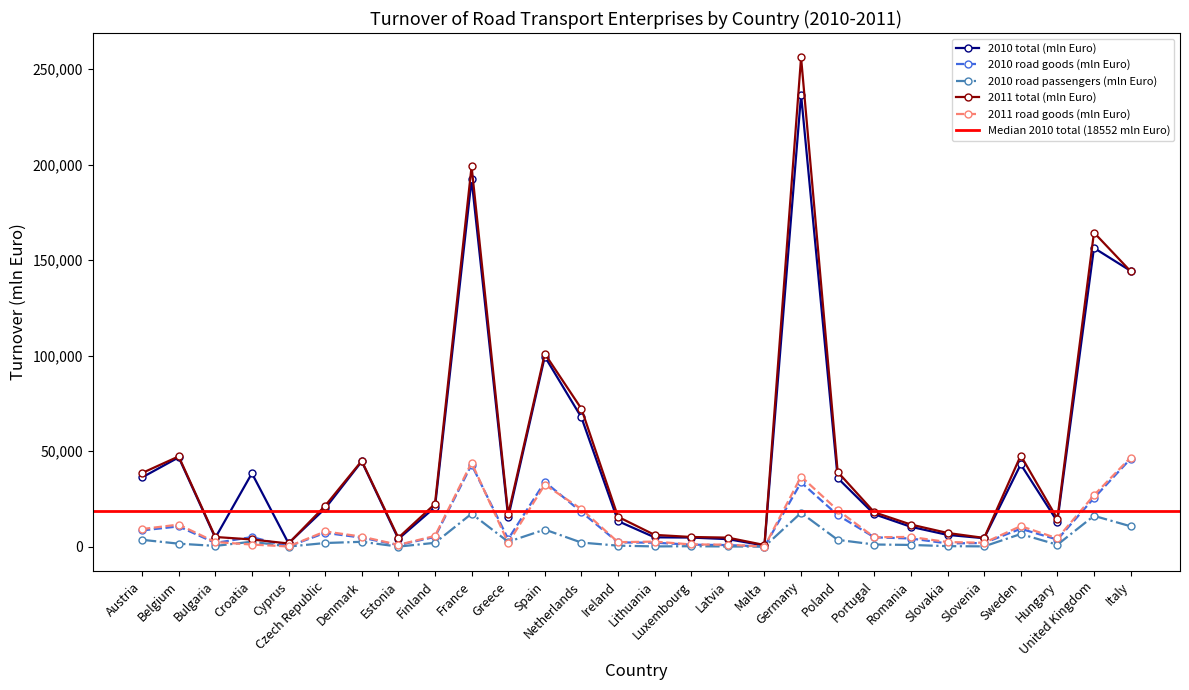

True or false: 2010 road goods (mln Euro) has more than 1 interior local peaks.

True